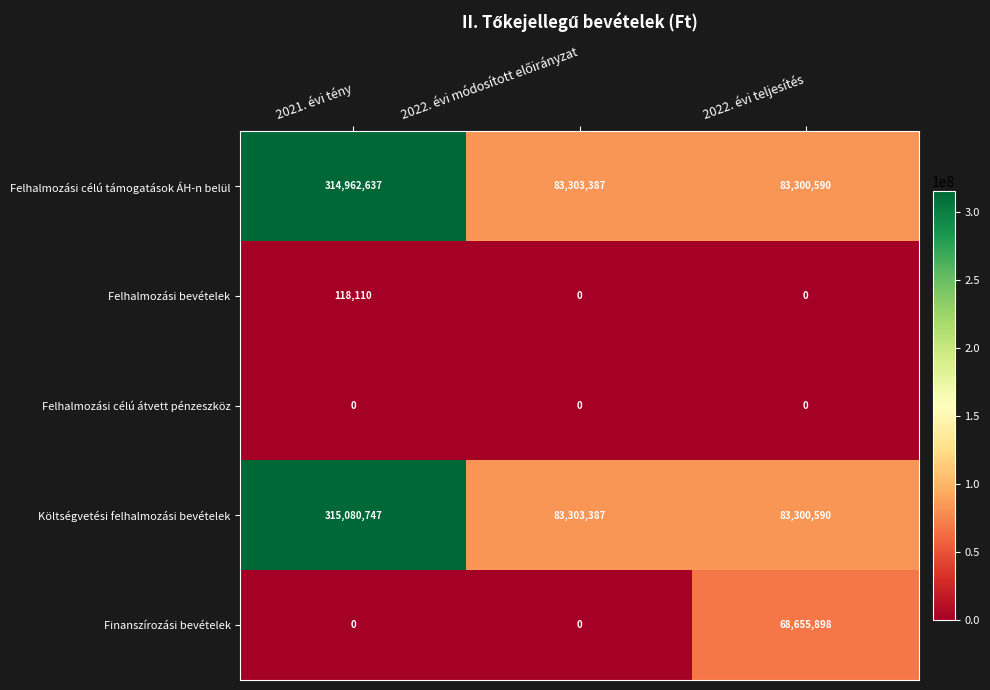

How many Finanszírozási bevételek values are between 0 and 68655898?

3